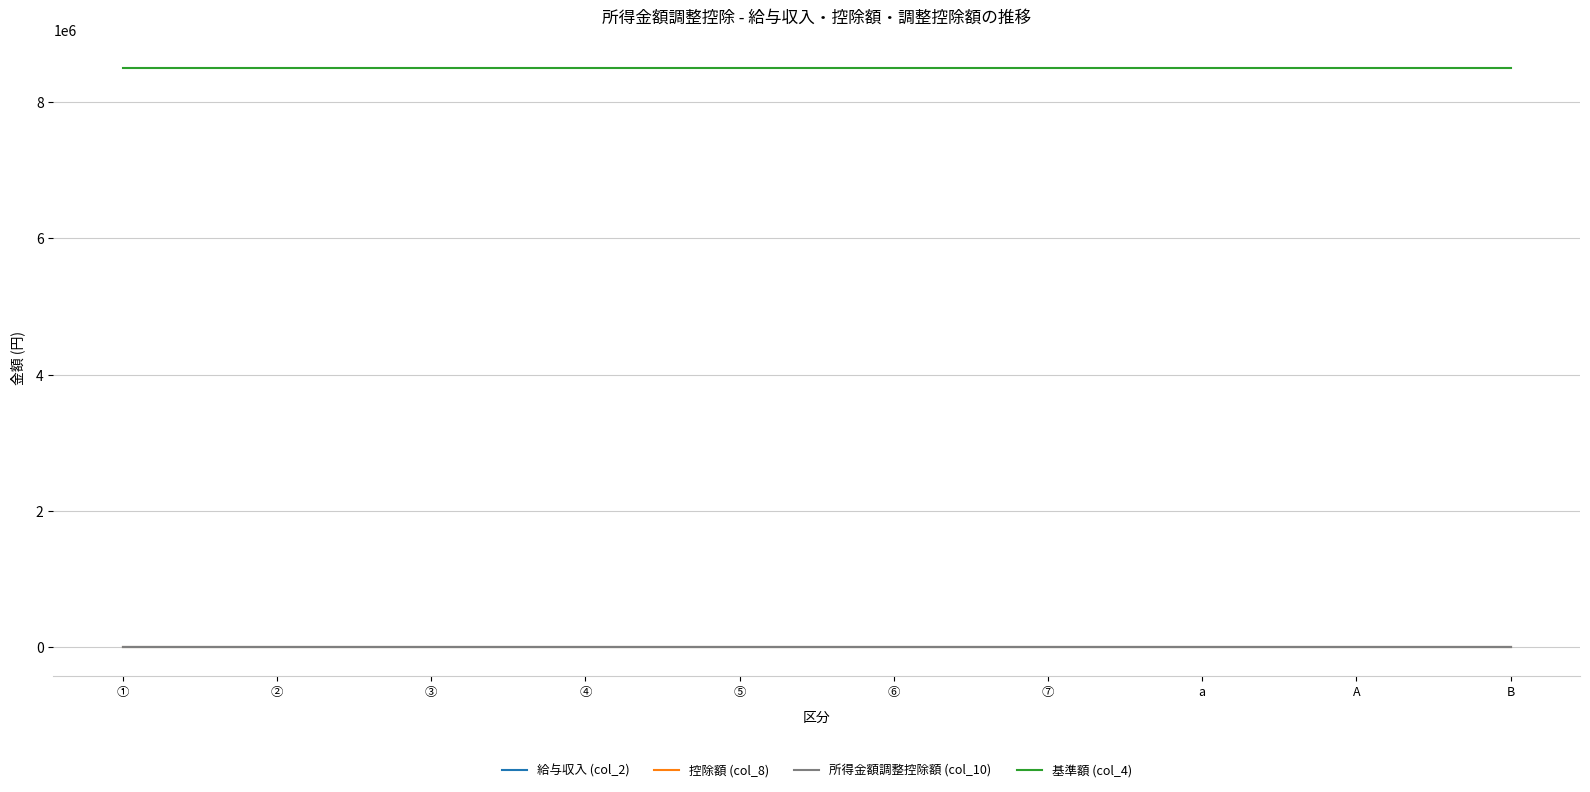

Between ⑦ and A, which is larger?

⑦